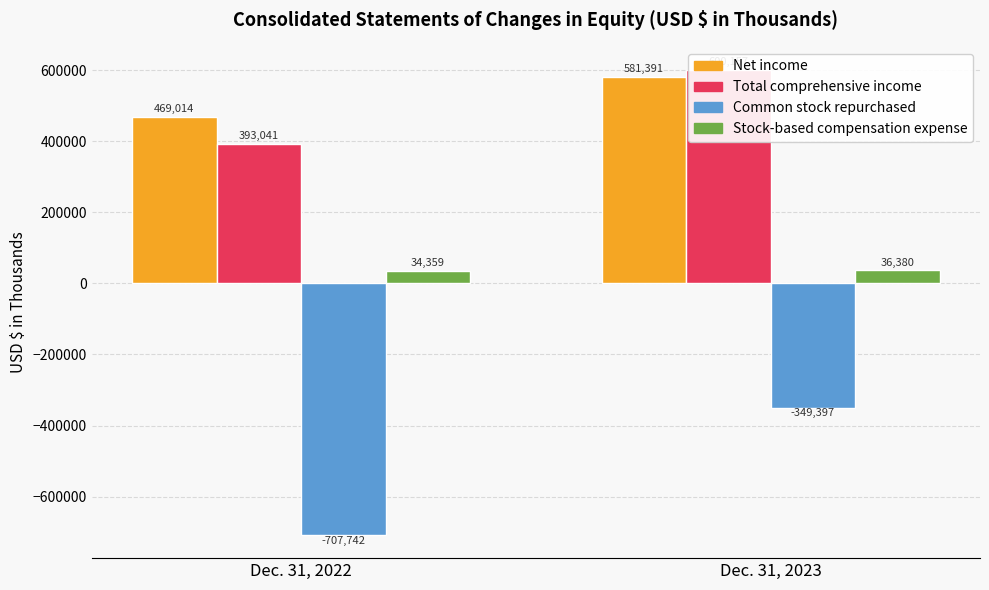

Are the bars horizontal?

No